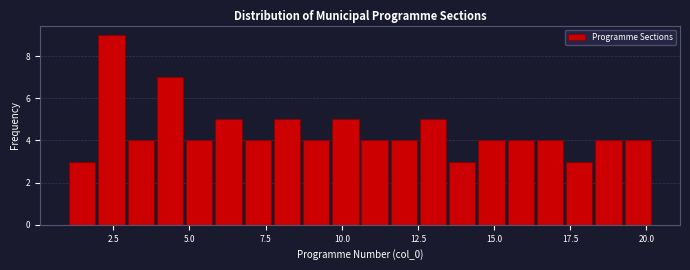

Around what value on the x-axis is the tallest bar? Give the approximate position of its centre, as read against the axis.

2.5